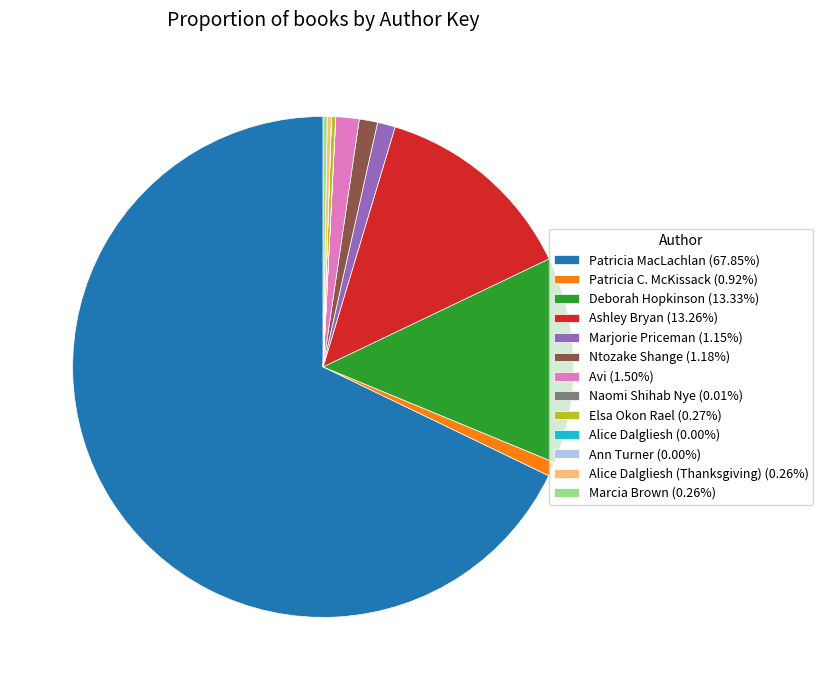

Is there a majority slice in this chart?

Yes